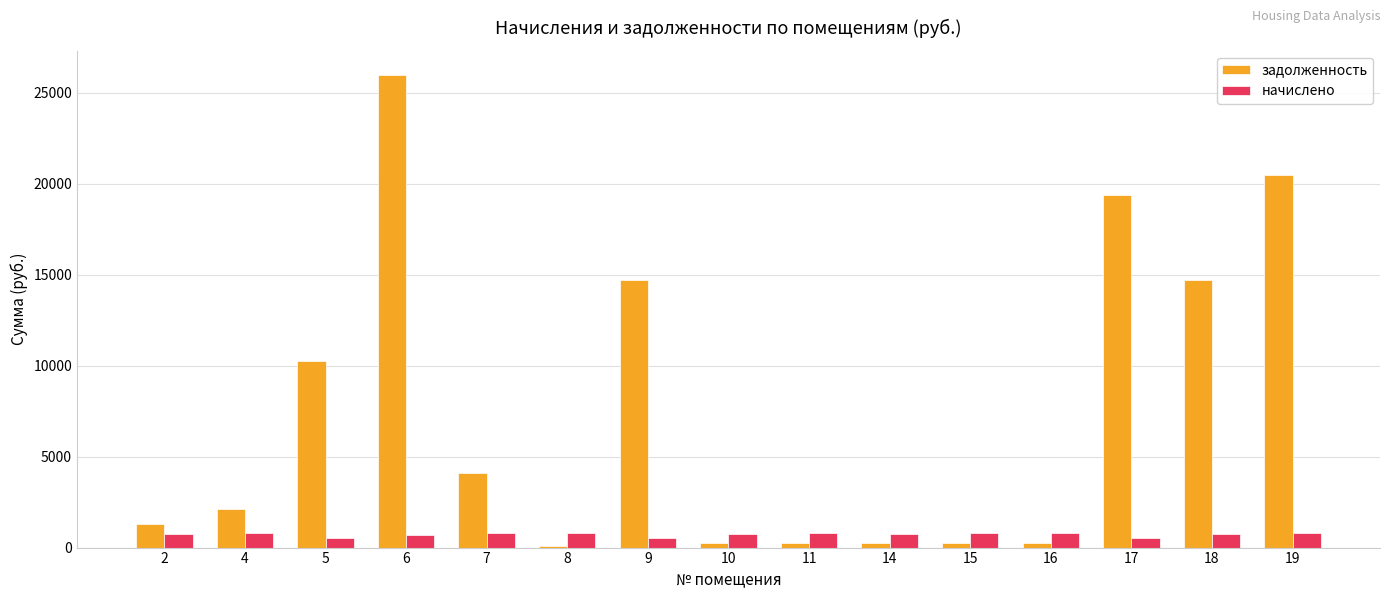

Which series changed the most between 5 and 7?

задолженность